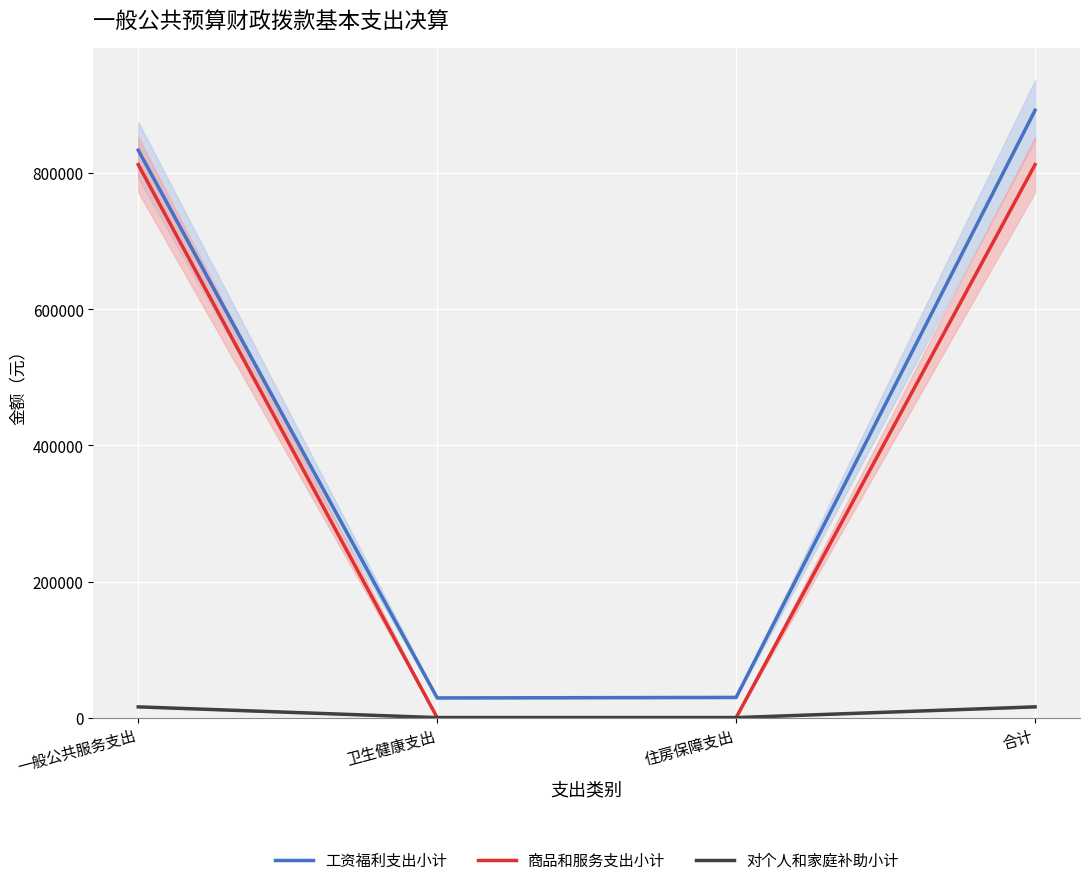

True or false: 对个人和家庭补助小计 and 工资福利支出小计 cross at least once.

False